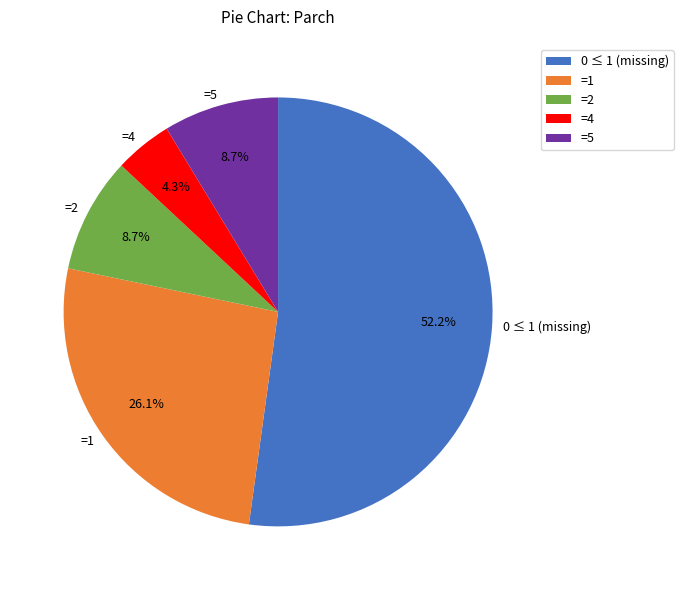

Count the number of slices in the pie.

5